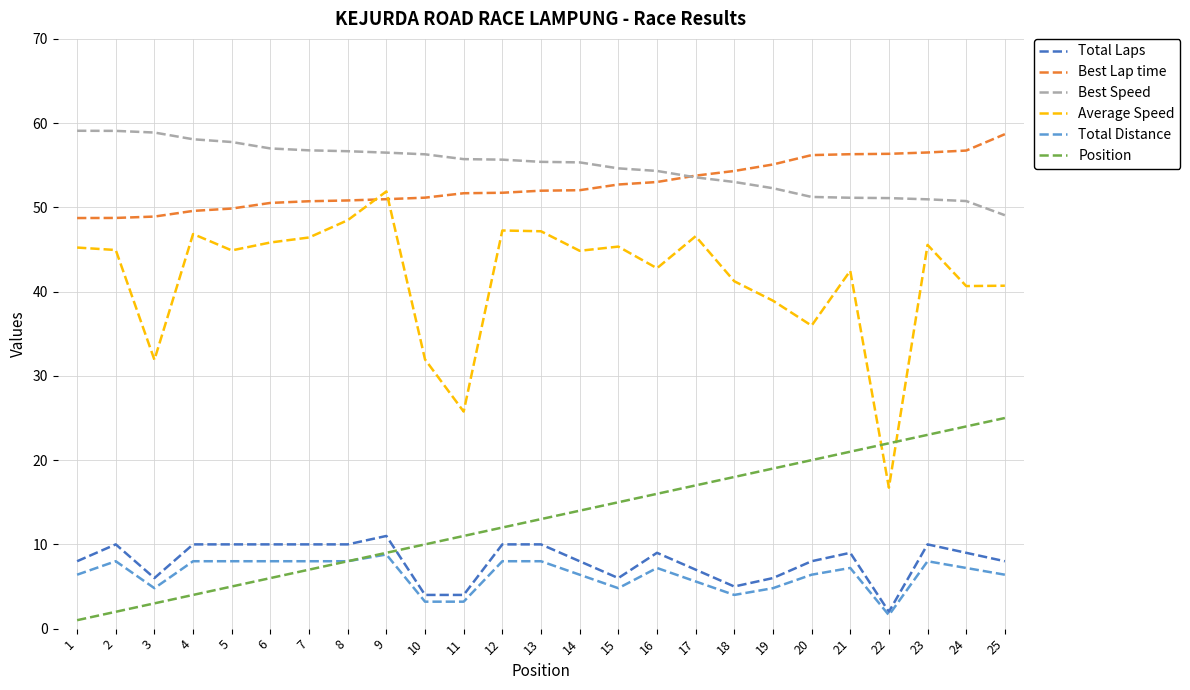

What is the difference between the Total Laps values at 9 and 20?

3.0